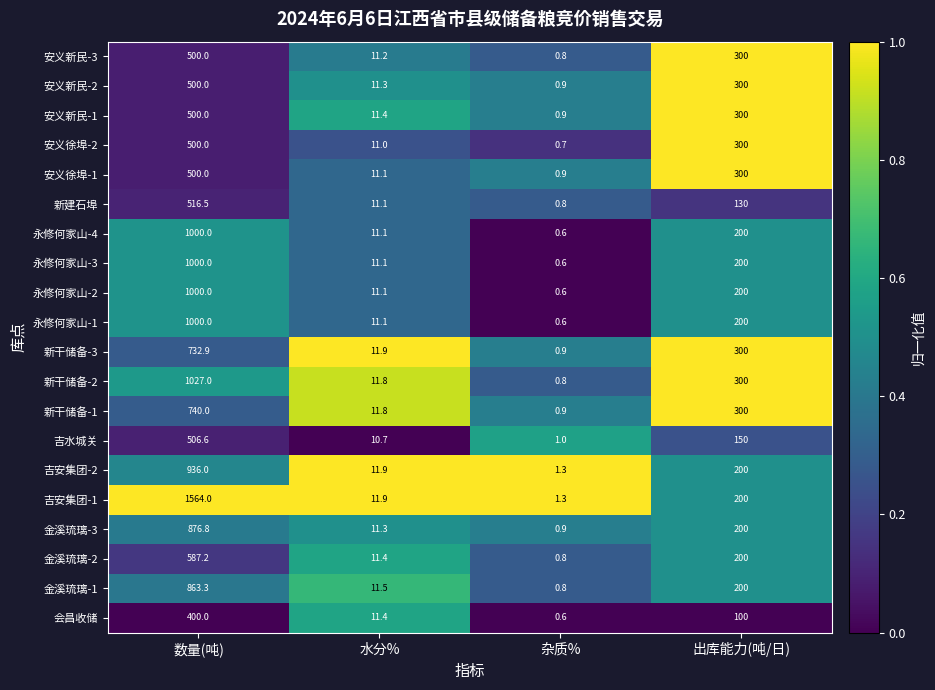

List the labels in order of 新干储备-2 value, smallest first.

杂质%, 水分%, 出库能力(吨/日), 数量(吨)